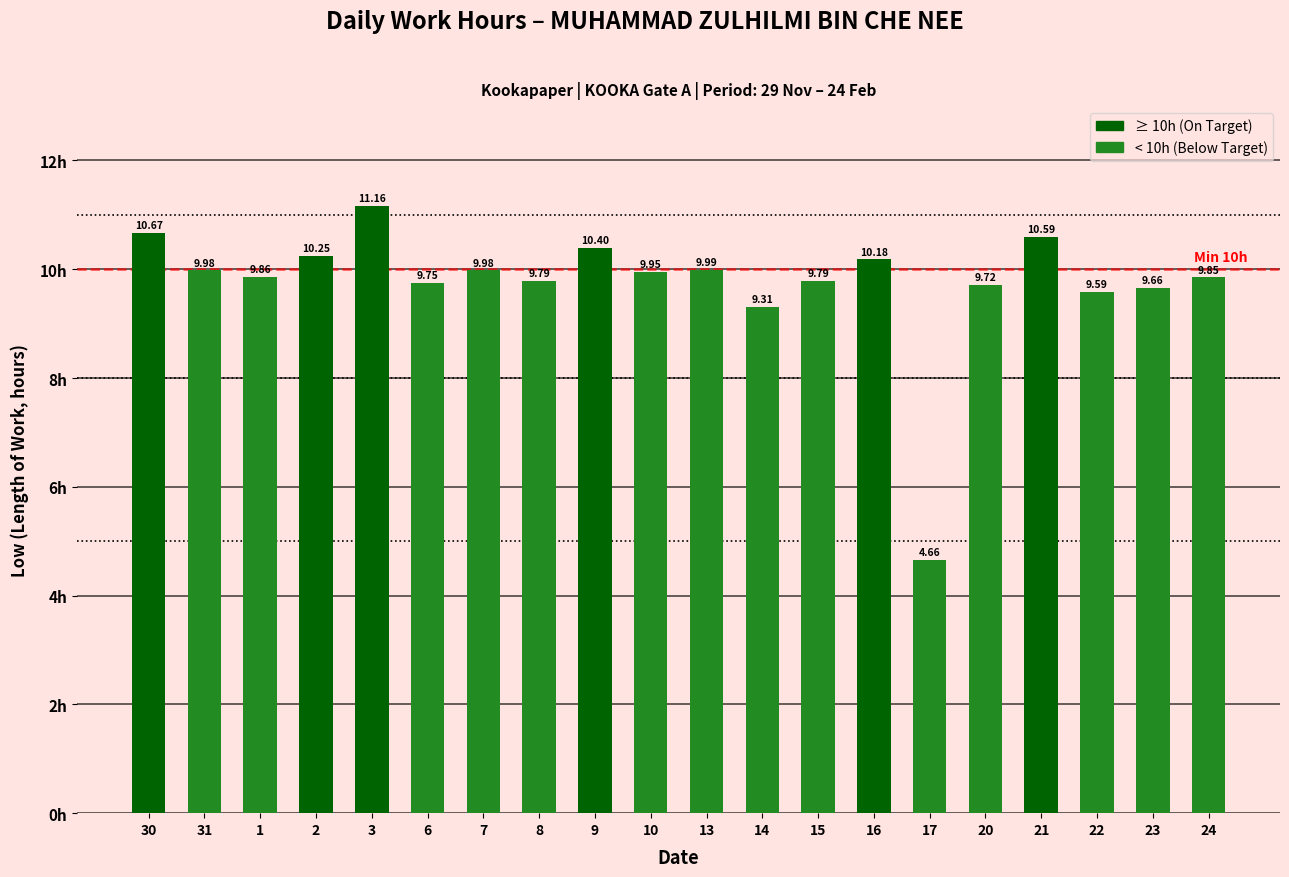

What is the ratio of the value at 9 to the value at 23?

1.1